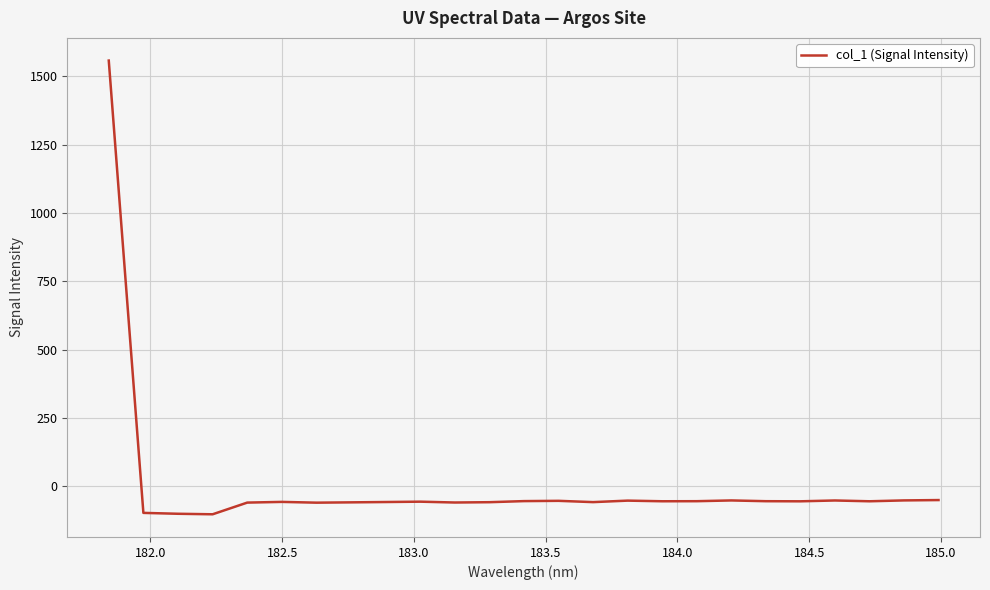

What is the difference between the maximum and minimum values?

1659.3